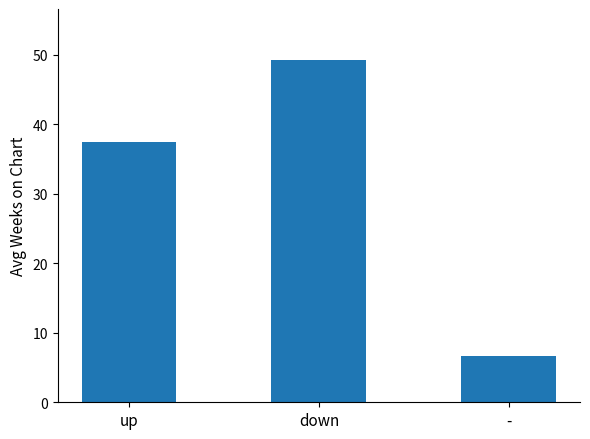

What is the value of the 2nd bar from the left?

49.2